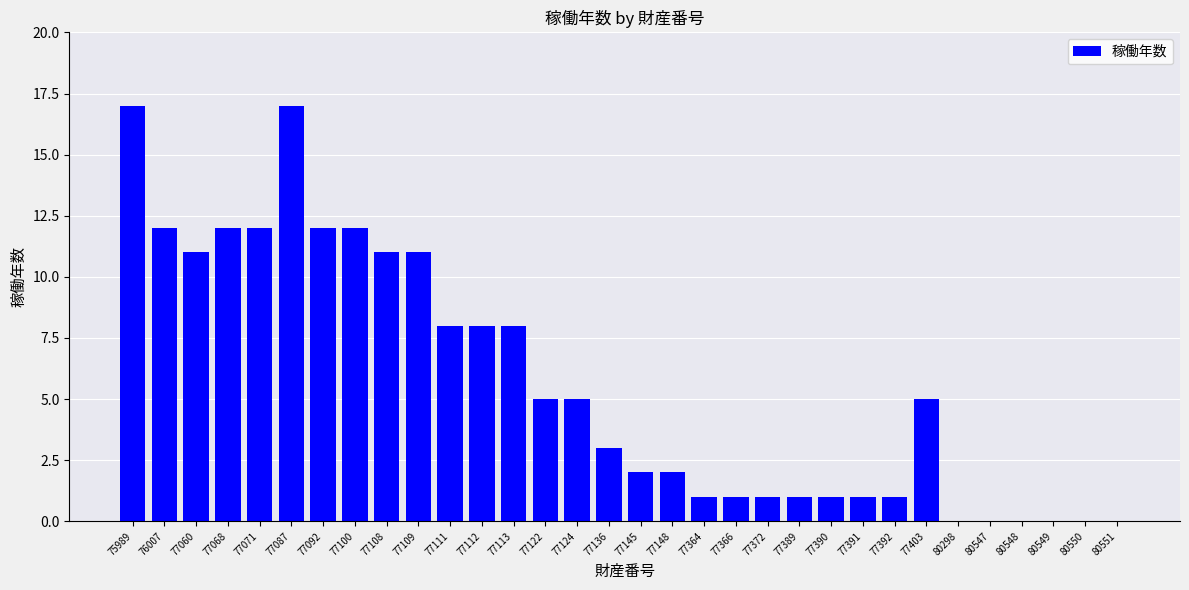

Which has a higher value, 76007 or 77109?

76007